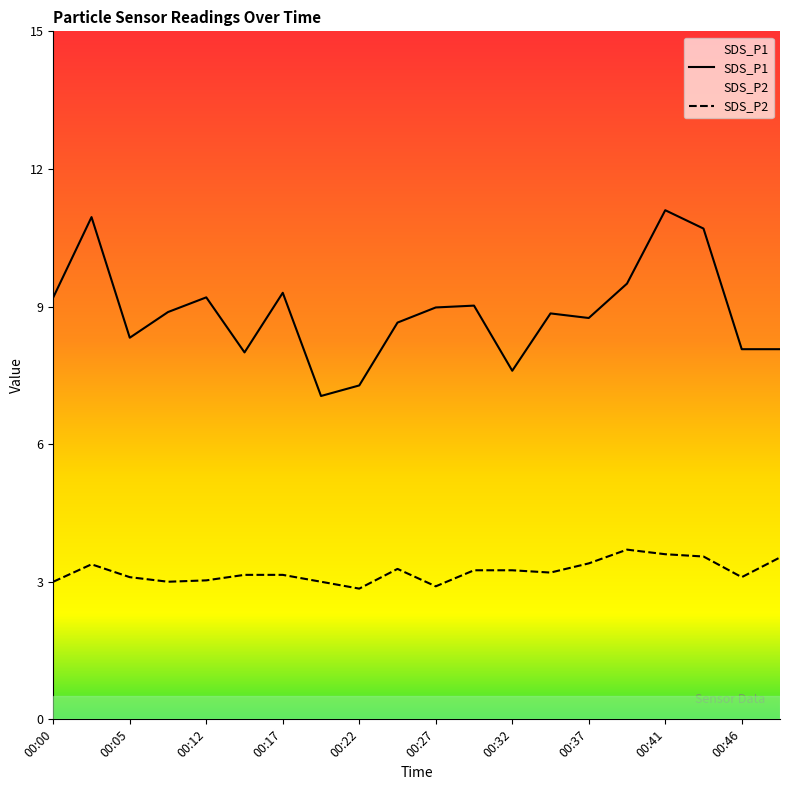

Which series has the largest total across all categories?

SDS_P1